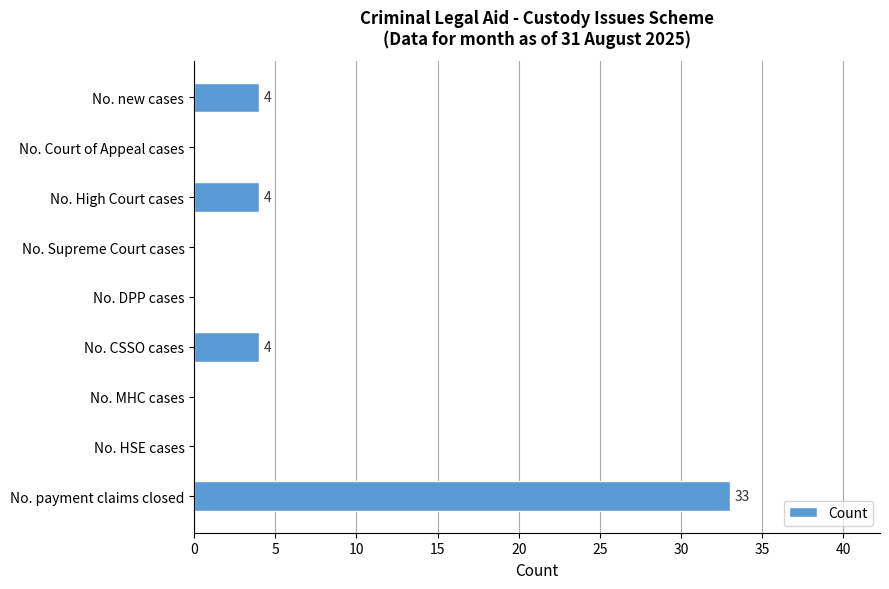

Is it true that the value at No. new cases is 4?

True